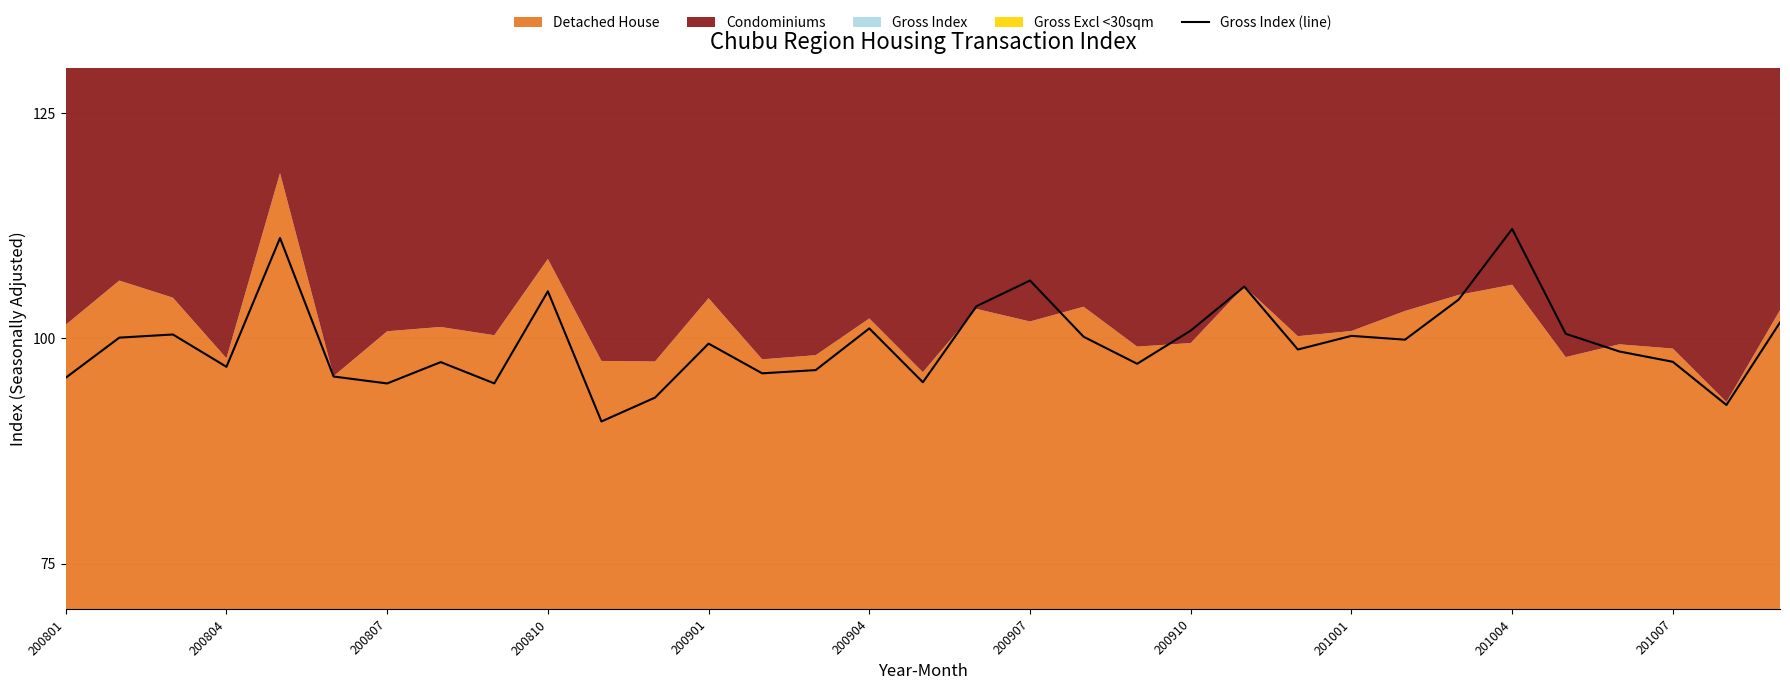

True or false: Gross Index (line) has a value of 21.0 at 200807.

False